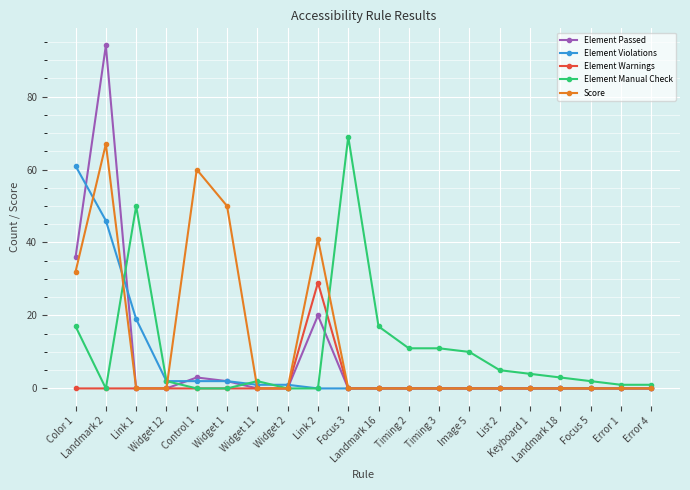

Reading right to left, what are all the values shown in this chart?

Element Passed: 0	0	0	0	0	0	0	0	0	0	0	20	0	0	2	3	0	0	94	36
Element Violations: 0	0	0	0	0	0	0	0	0	0	0	0	1	1	2	2	2	19	46	61
Element Warnings: 0	0	0	0	0	0	0	0	0	0	0	29	0	0	0	0	0	0	0	0
Element Manual Check: 1	1	2	3	4	5	10	11	11	17	69	0	0	2	0	0	2	50	0	17
Score: 0	0	0	0	0	0	0	0	0	0	0	41	0	0	50	60	0	0	67	32